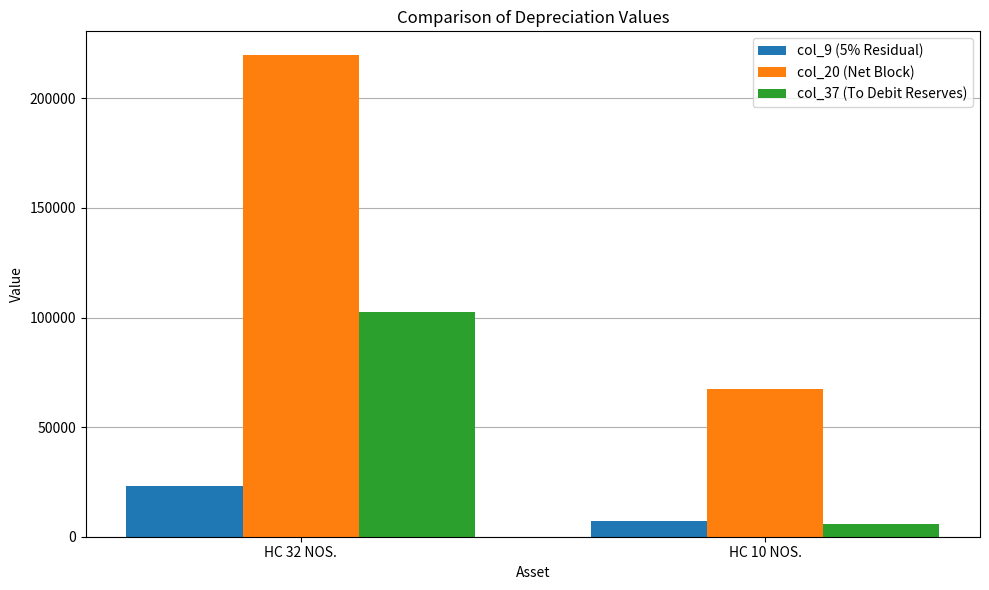

What is the total value across all series at HC 32 NOS.?

345278.1